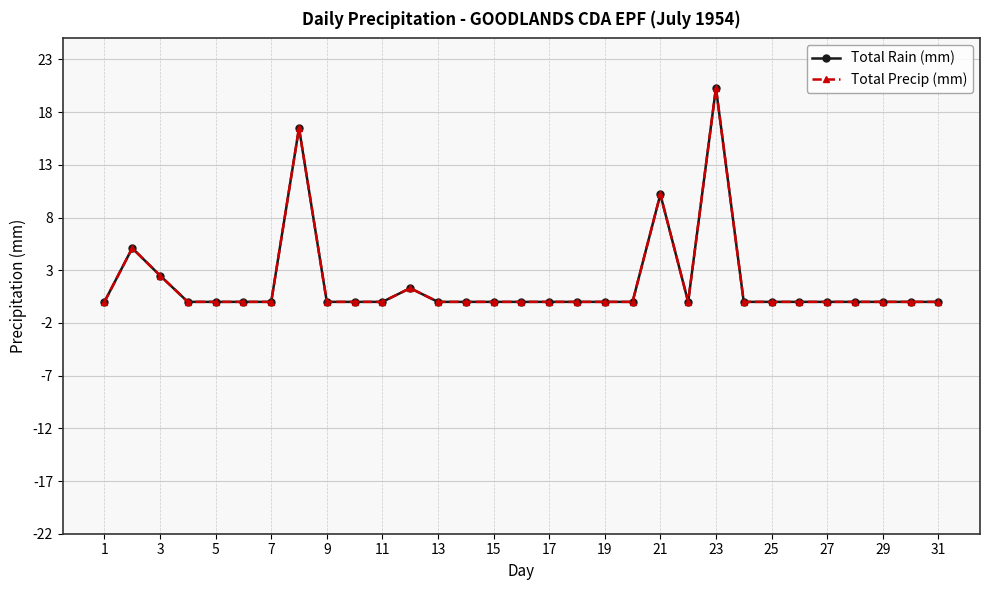

Which series has the largest total across all categories?

Total Rain (mm)